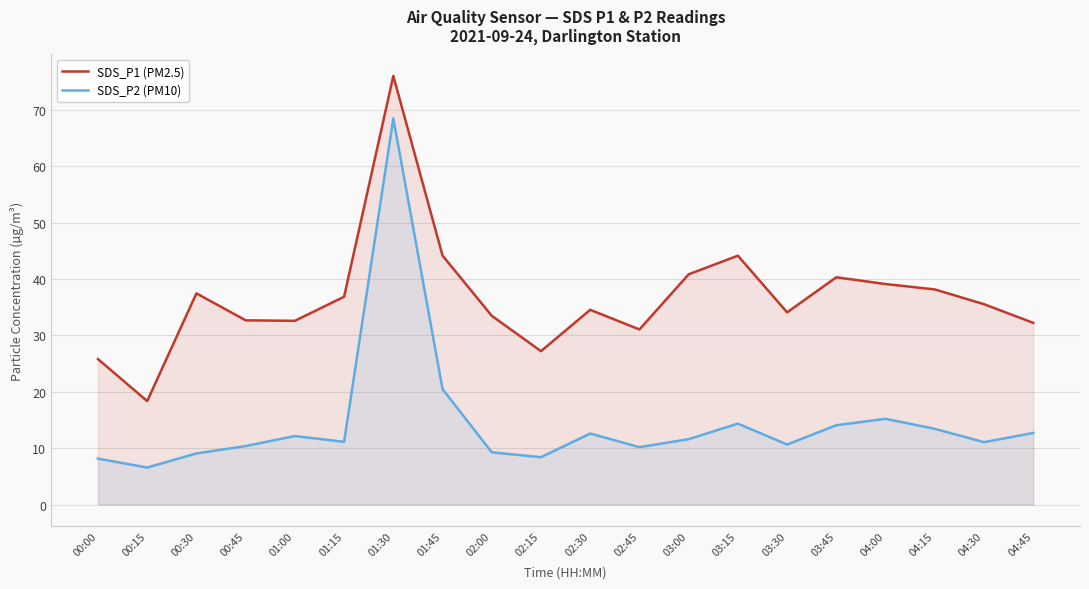

What is the label of the 6th point from the right?

03:30